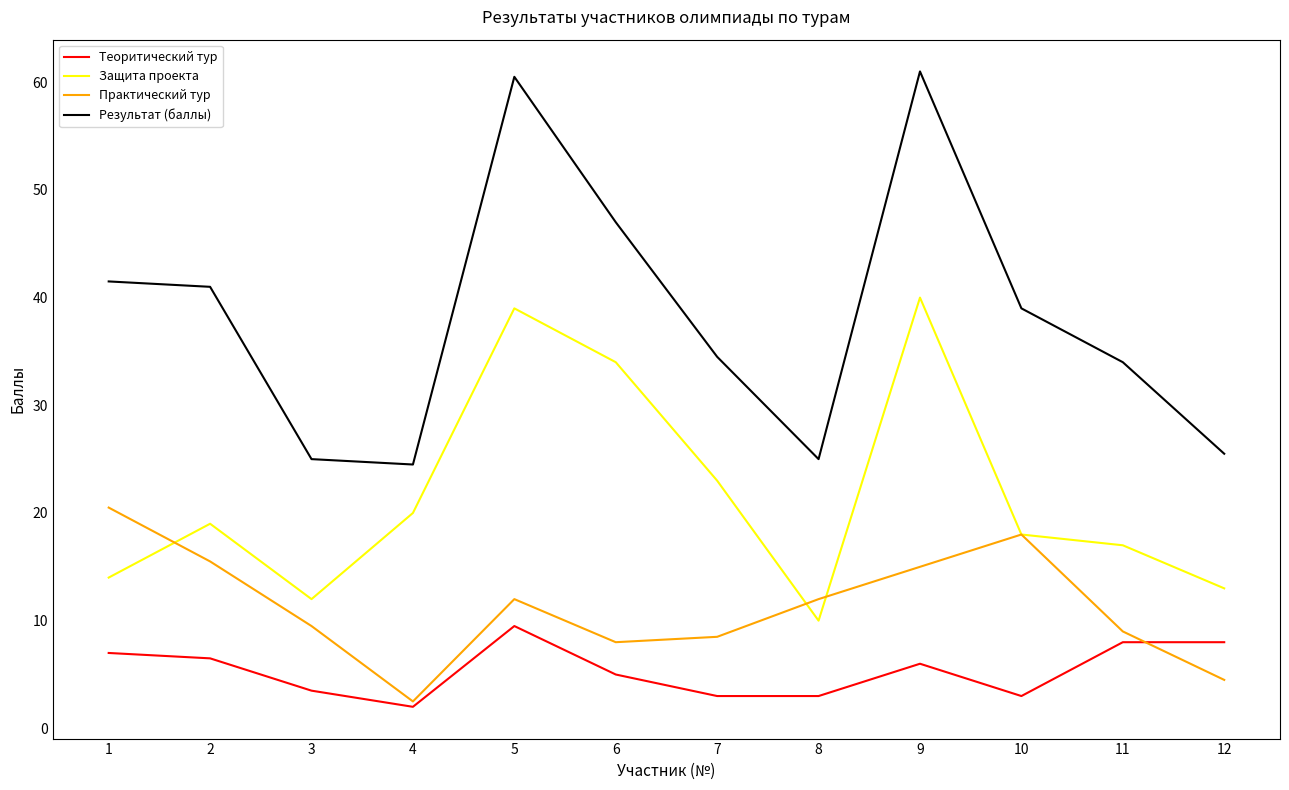

Which series has the widest spread of values?

Результат (баллы)